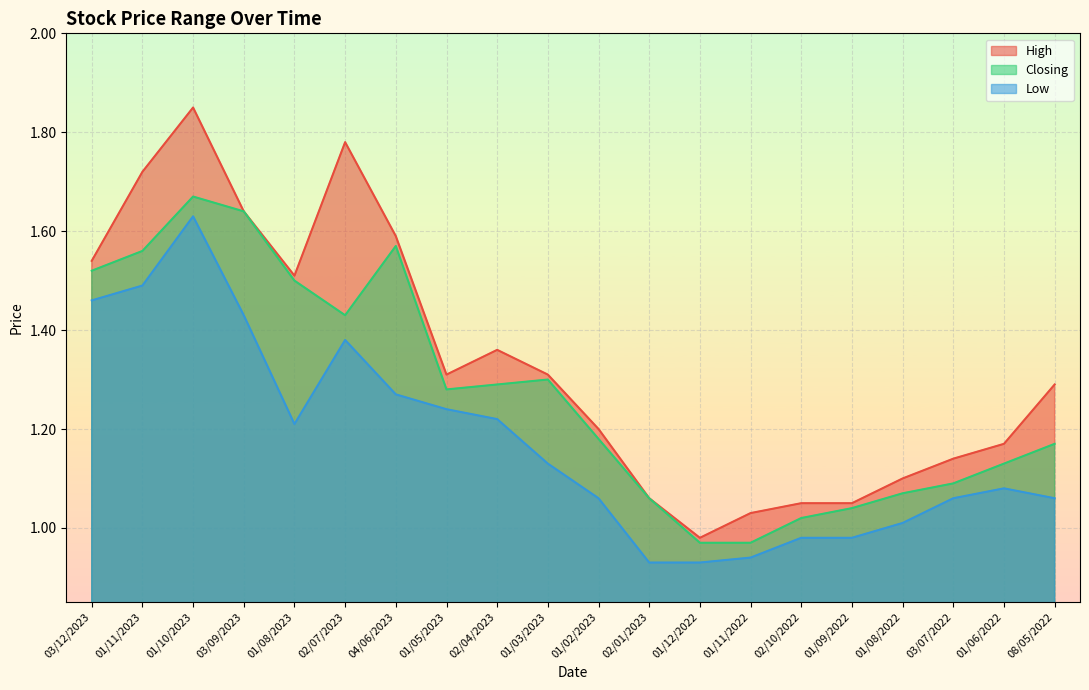

Reading right to left, what are all the values shown in this chart?

High: 1.3	1.2	1.1	1.1	1.1	1.1	1.0	1.0	1.1	1.2	1.3	1.4	1.3	1.6	1.8	1.5	1.6	1.9	1.7	1.5
Closing: 1.2	1.1	1.1	1.1	1.0	1.0	1.0	1.0	1.1	1.2	1.3	1.3	1.3	1.6	1.4	1.5	1.6	1.7	1.6	1.5
Low: 1.1	1.1	1.1	1.0	1.0	1.0	0.9	0.9	0.9	1.1	1.1	1.2	1.2	1.3	1.4	1.2	1.4	1.6	1.5	1.5